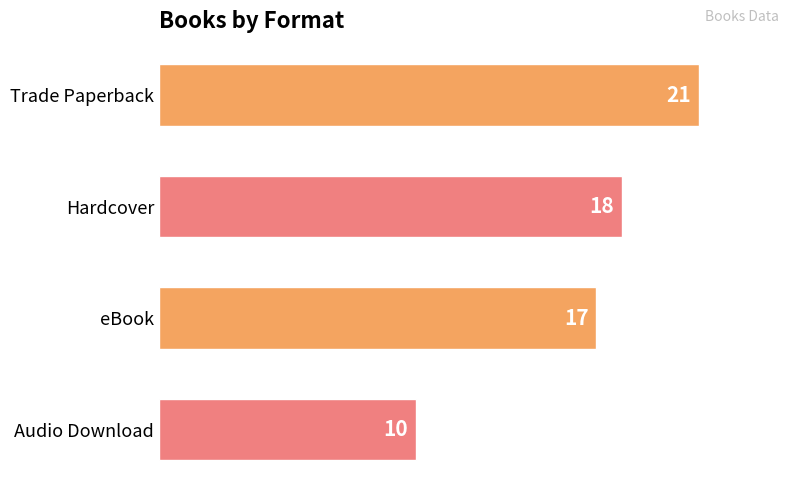

How many bars are there in total?

4